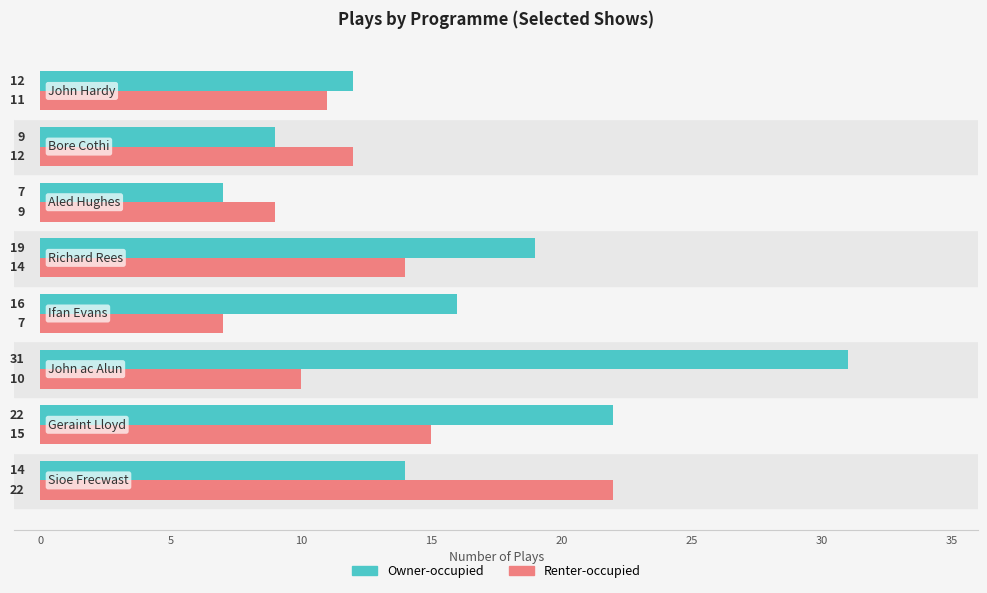

Rank the series by their average value, from lowest to highest.

Renter-occupied, Owner-occupied